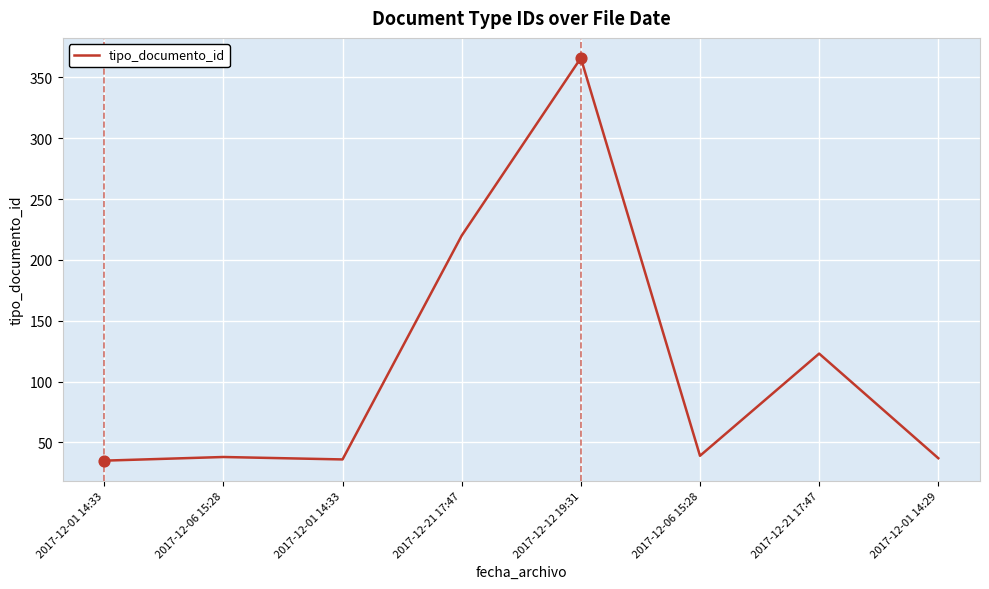

What is the change in value from 2017-12-01 14:33 to 2017-12-12 19:31?

+331